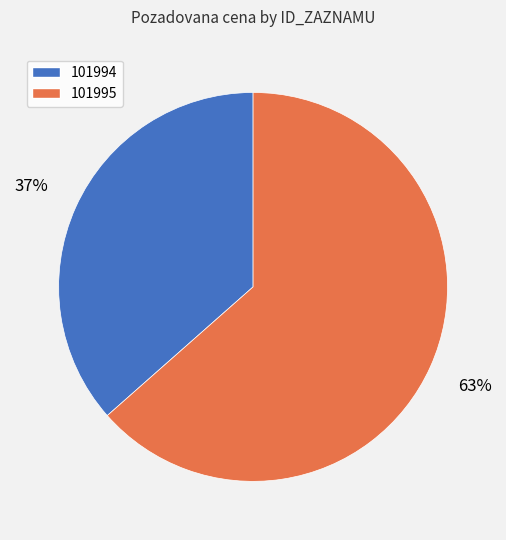

How many segments does this pie chart have?

2